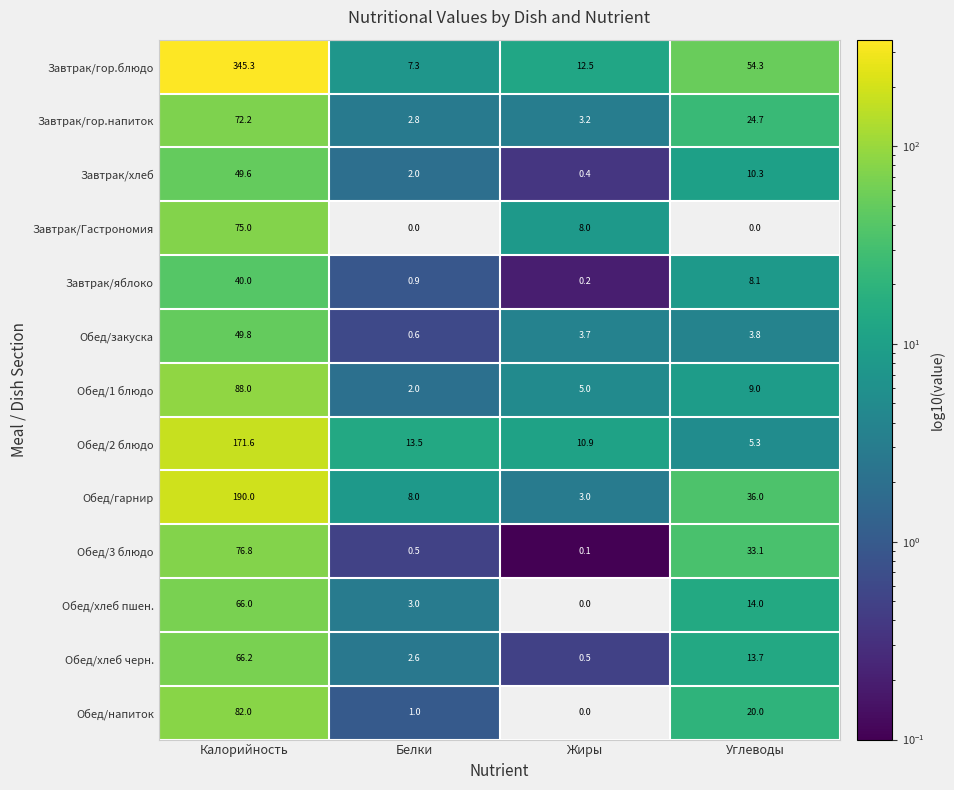

Between Калорийность and Жиры, which series saw the biggest shift?

Завтрак/гор.блюдо